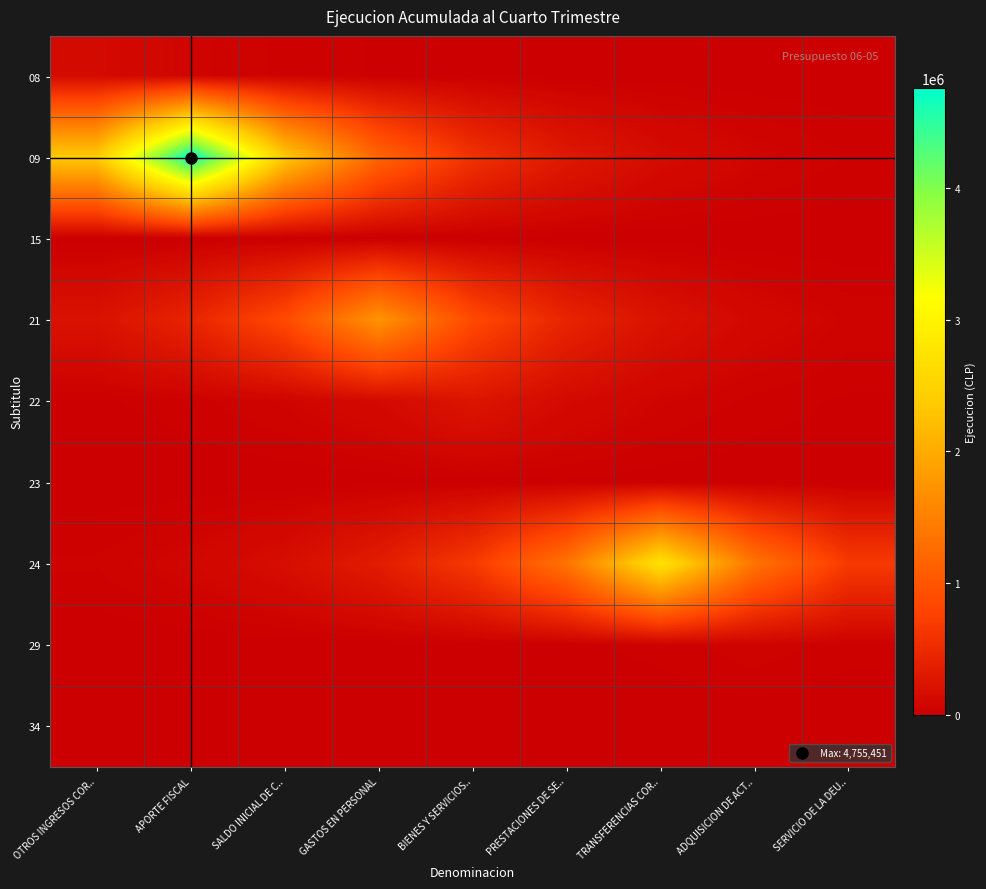

Rank the series at APORTE FISCAL from lowest to highest value.

15, 34, 29, 23, 22, 08, 24, 21, 09